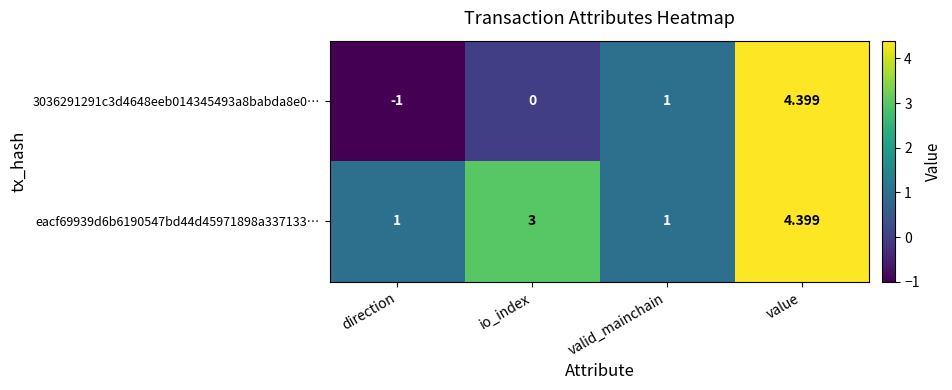

Which category has the lowest value across all series?

direction